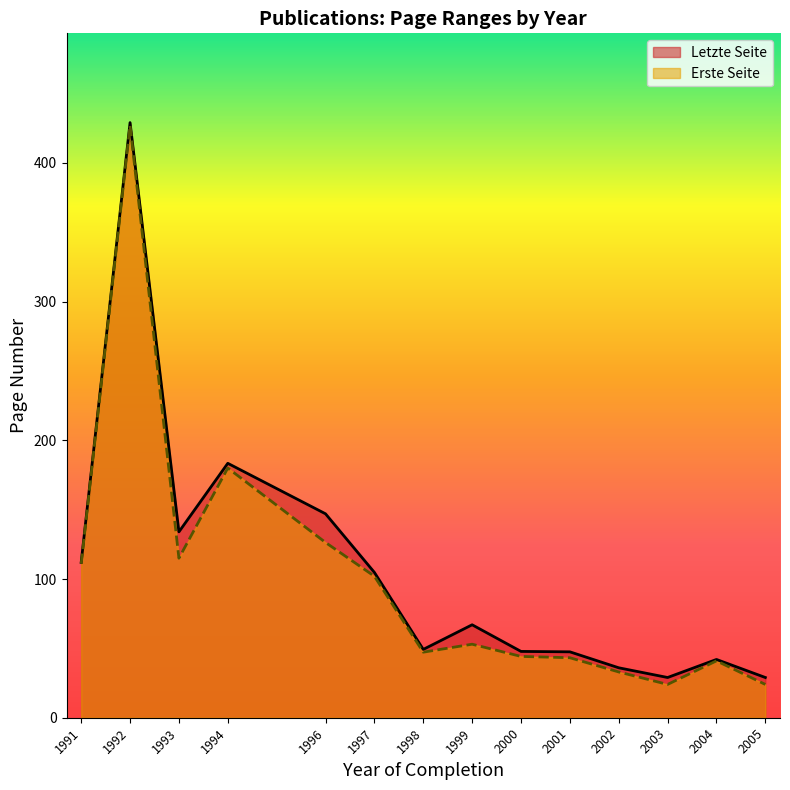

What is the difference between the highest and lowest values at 1993?

19.0